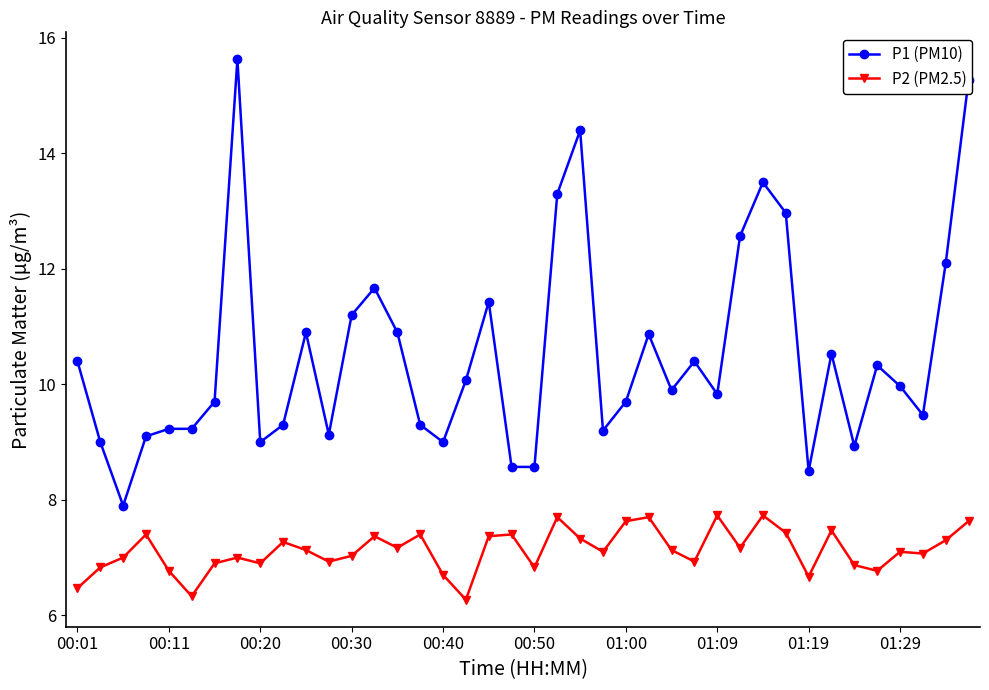

At how many categories does at least one series exceed 6?

40